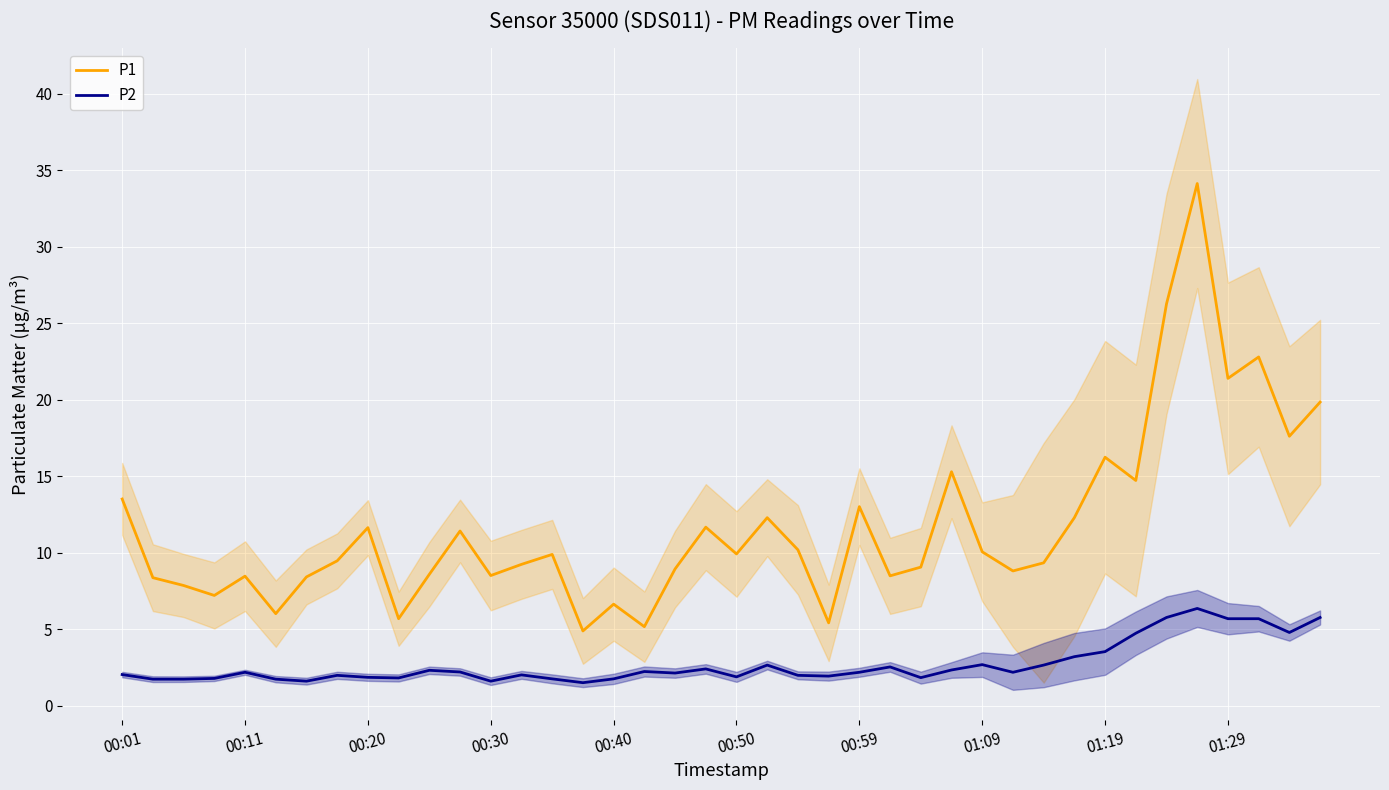

What is the average value of the P2 series?

2.7